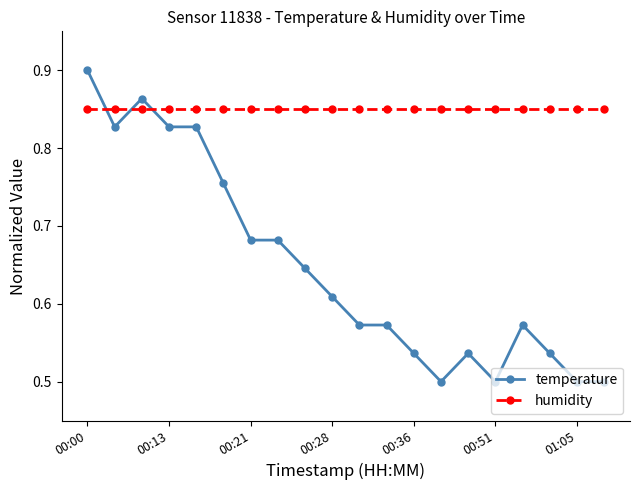

What is the sum of all temperature values?

12.9